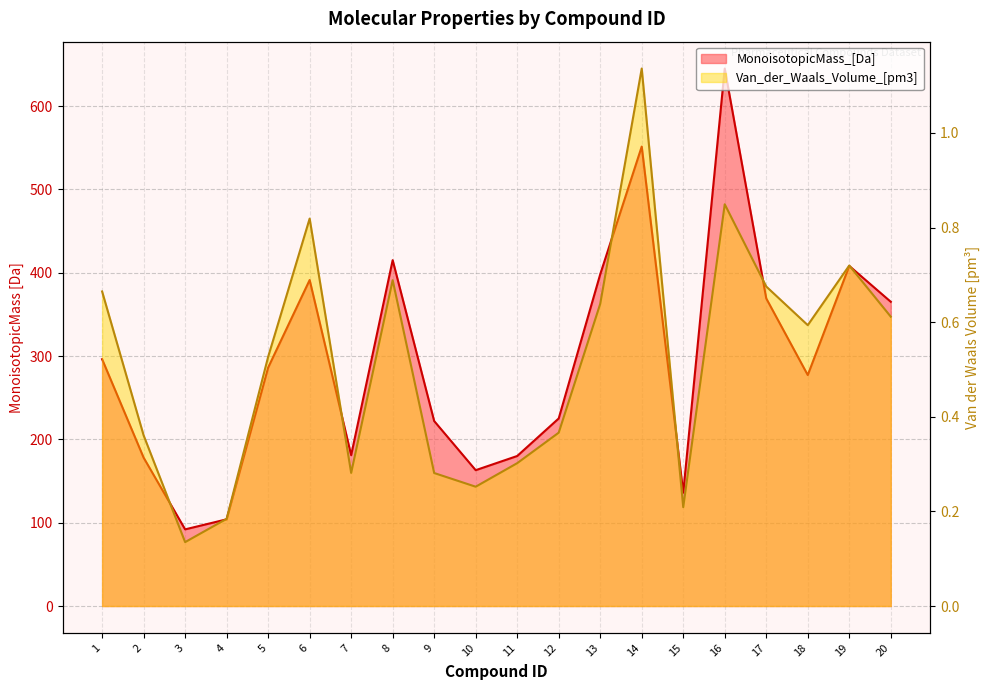

Which label corresponds to the smallest value in the chart?

3